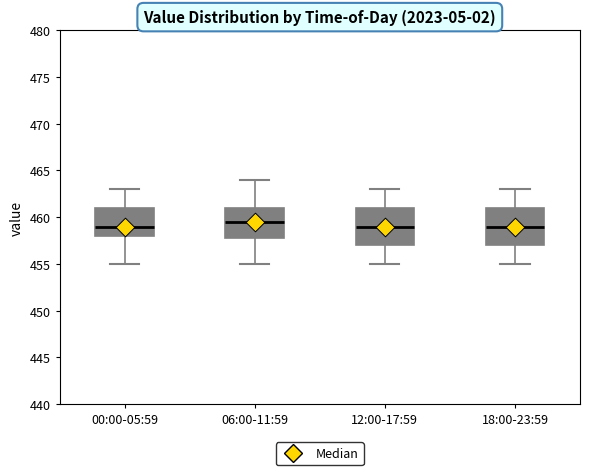

Which box has the highest median line?

06:00-11:59